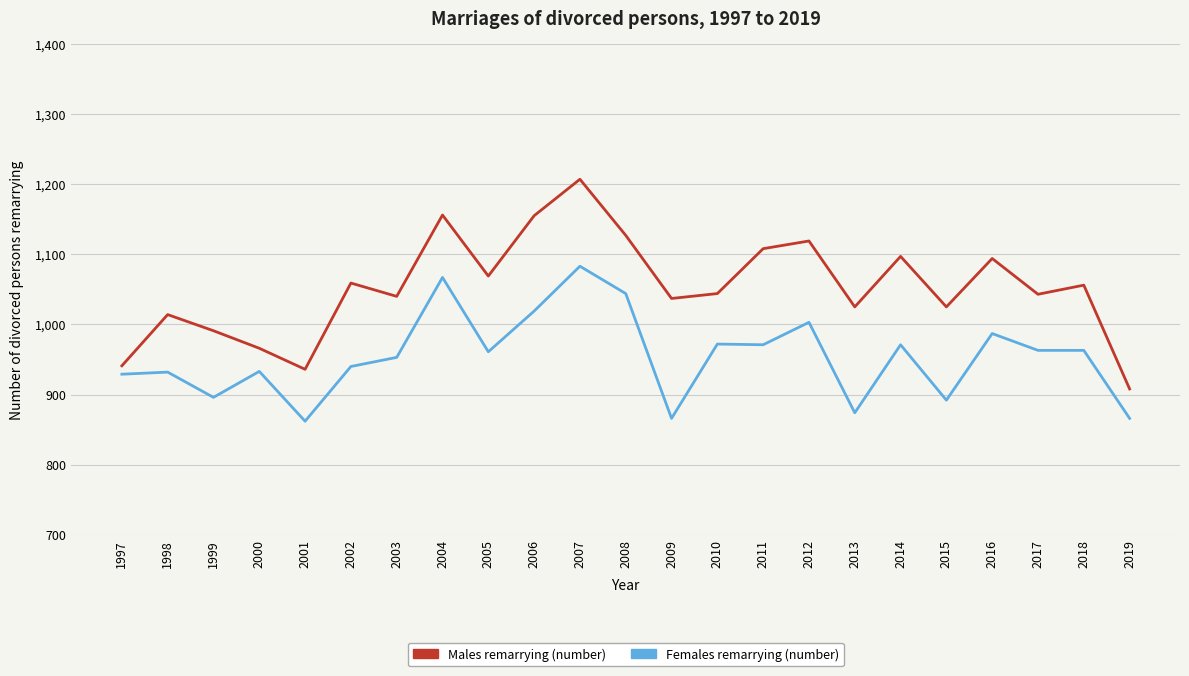

Is it true that Males remarrying (number) equals 670 at 2015?

False